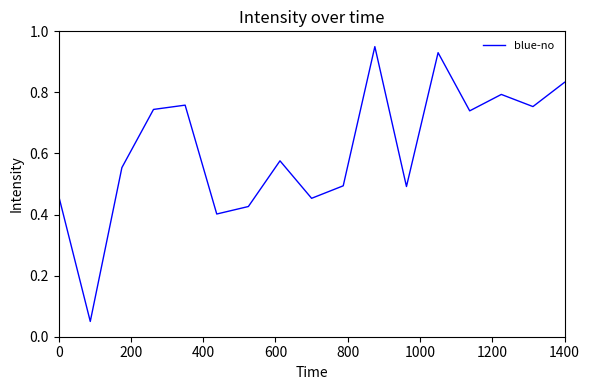

Is this an area chart (filled region under the line)?

No